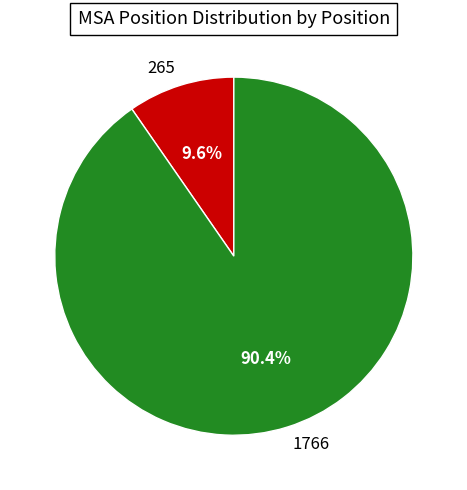

To the nearest percent, what portion does 265 represent?

10%